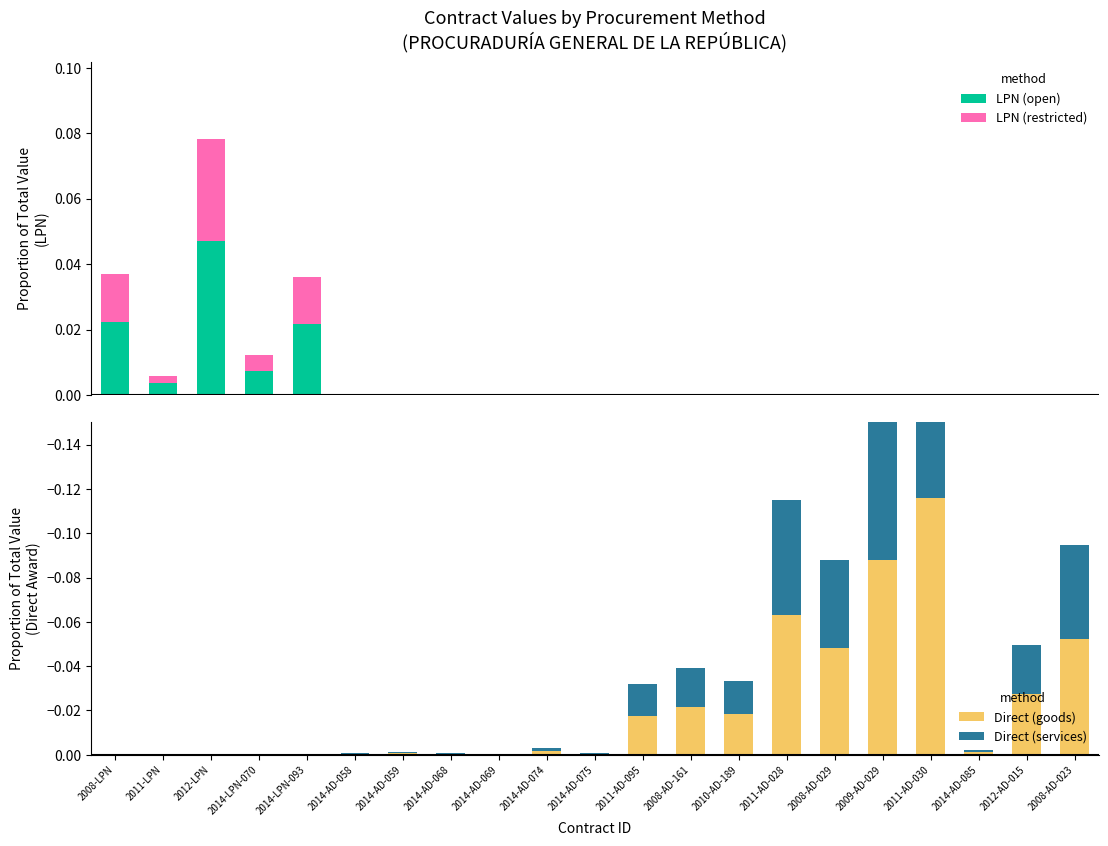

The value of LPN (open) at 2011-AD-028 is 0.0. True or false?

False